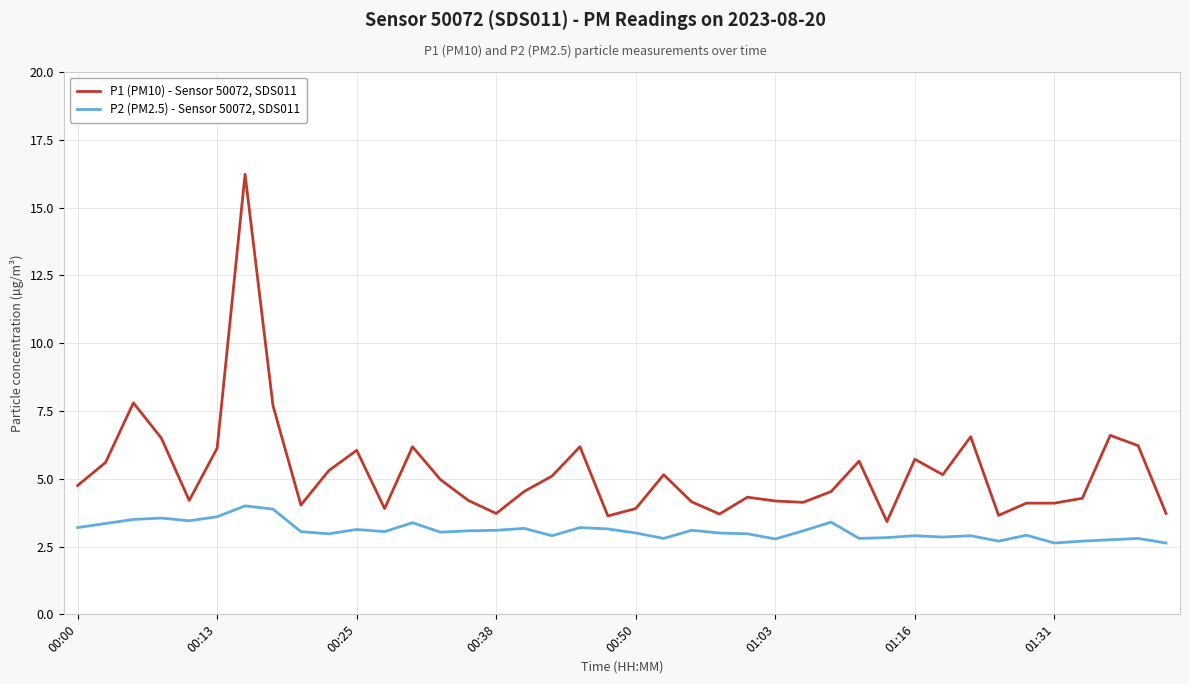

What is the average value of the P2 (PM2.5) - Sensor 50072, SDS011 series?

3.1